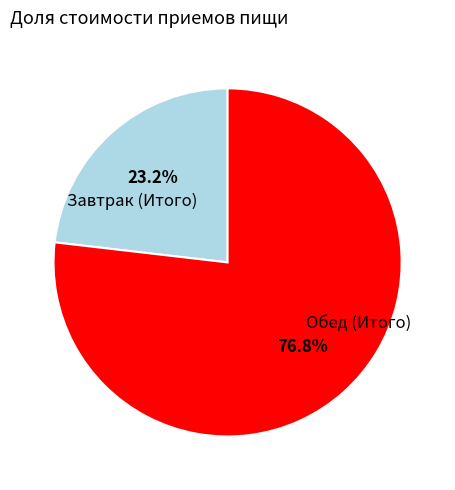

Does any single category account for the majority?

Yes